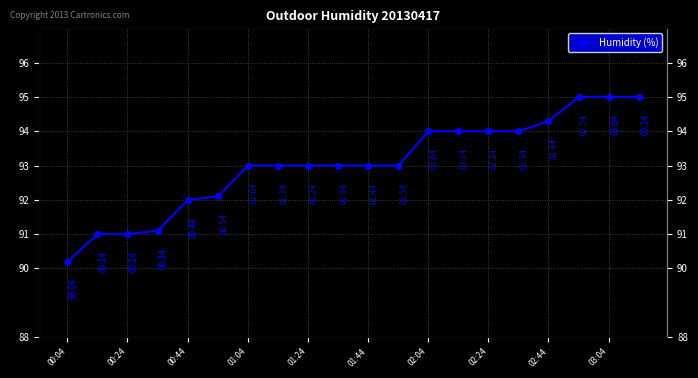

How many lines are shown in the chart?

1